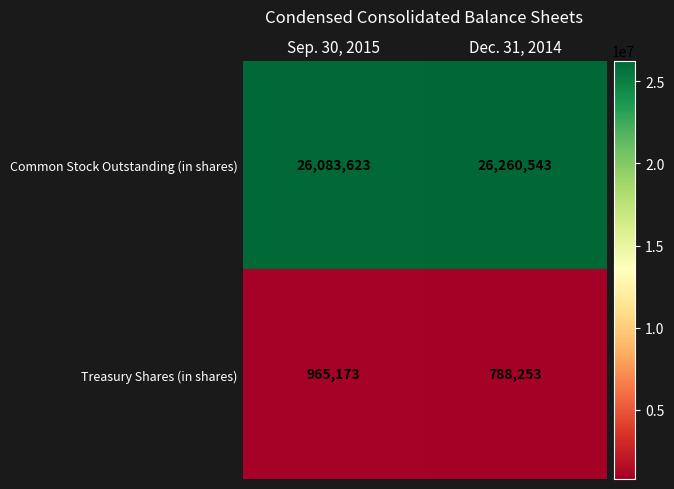

What is the total value across all series at Dec. 31, 2014?

27048796